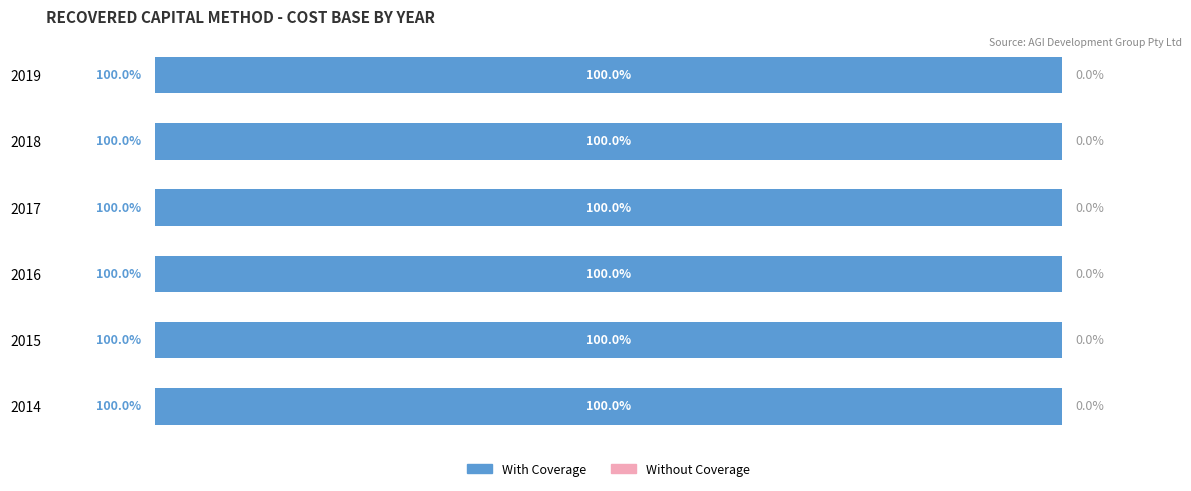

Which has a higher value, 2014 or 2017?

2014